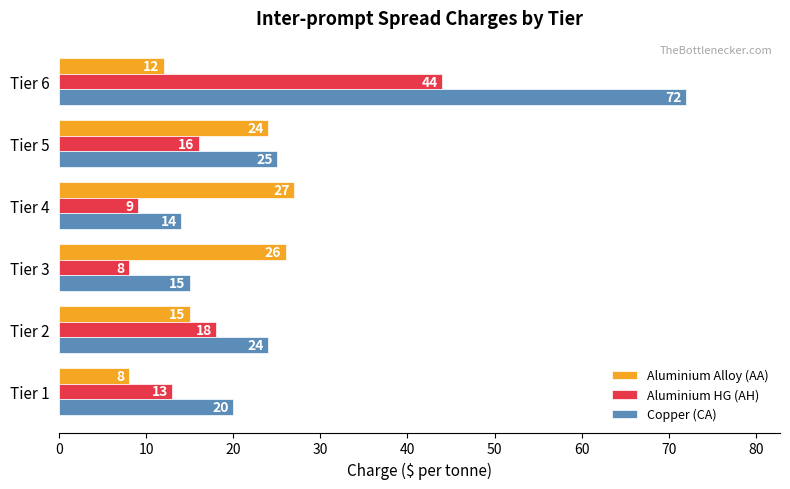

What is the minimum value shown in the chart?

8